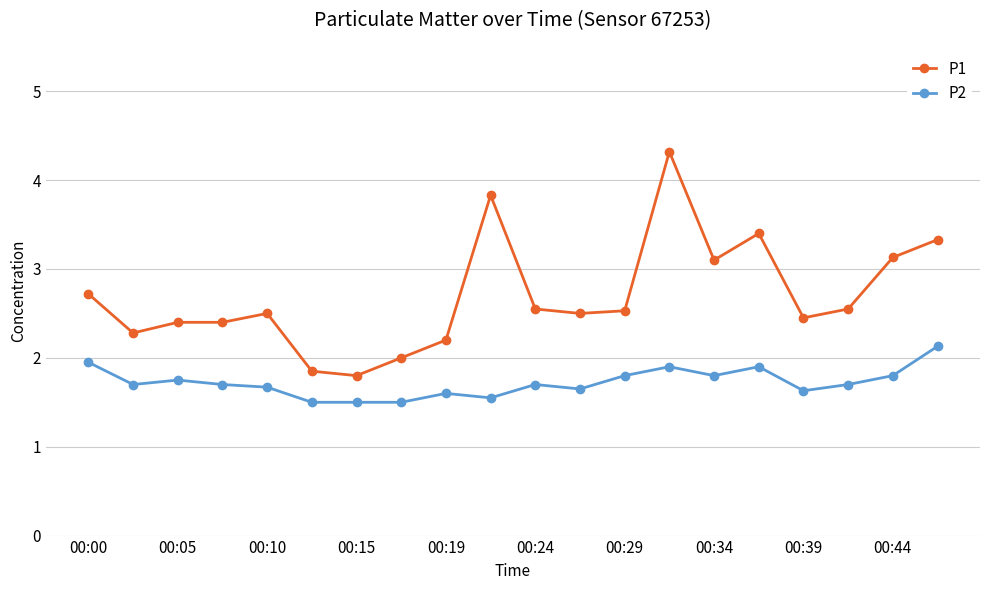

True or false: P2 has more than 1 points higher than both neighbors.

True